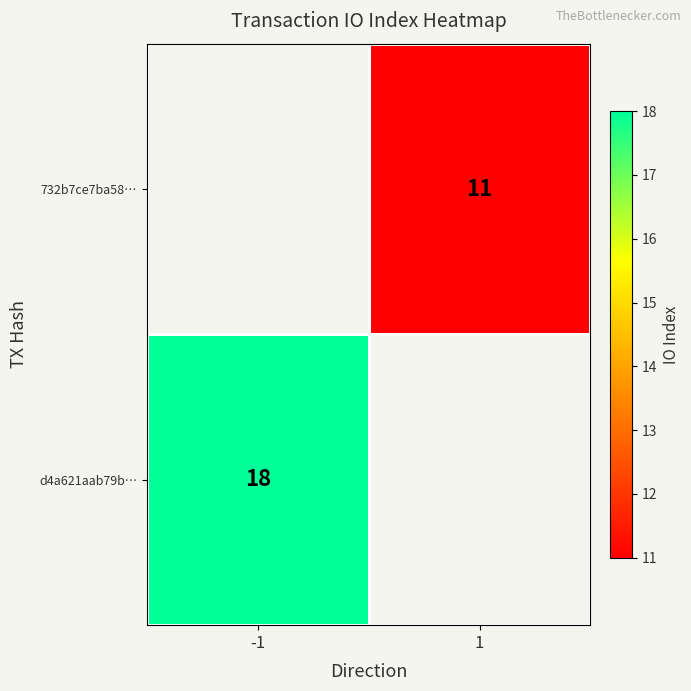

Is the value of 732b7ce7ba58… at 1 greater than the value of d4a621aab79b… at -1?

No